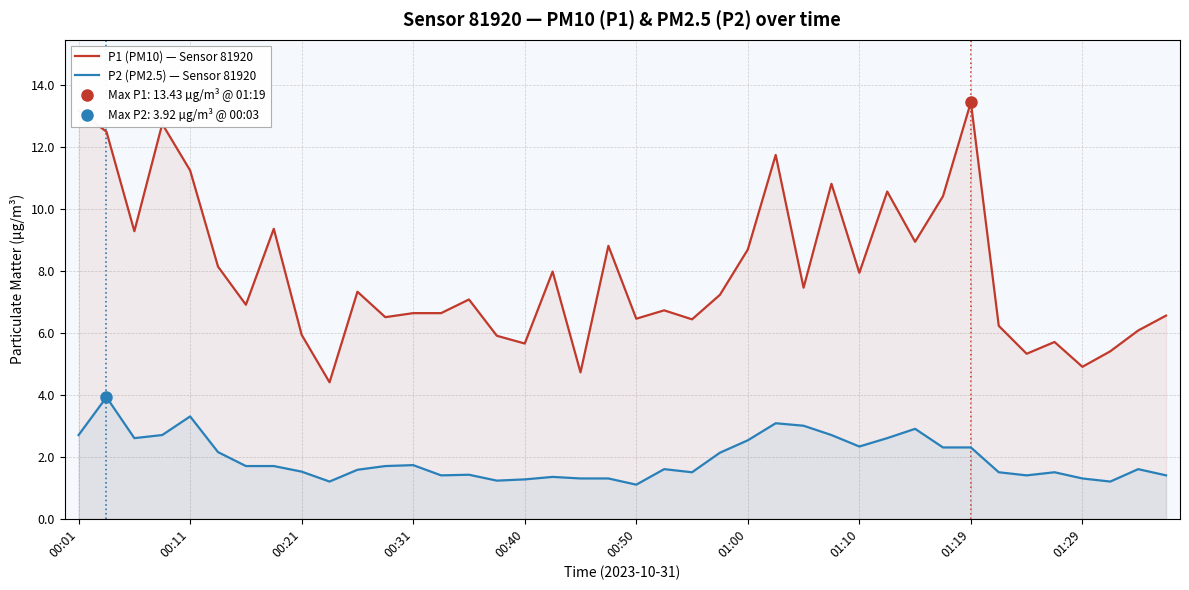

True or false: P1 (PM10) — Sensor 81920 and P2 (PM2.5) — Sensor 81920 intersect in this chart.

False